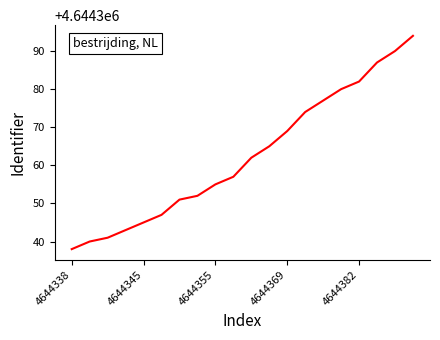

How many values are below 4644362?

10